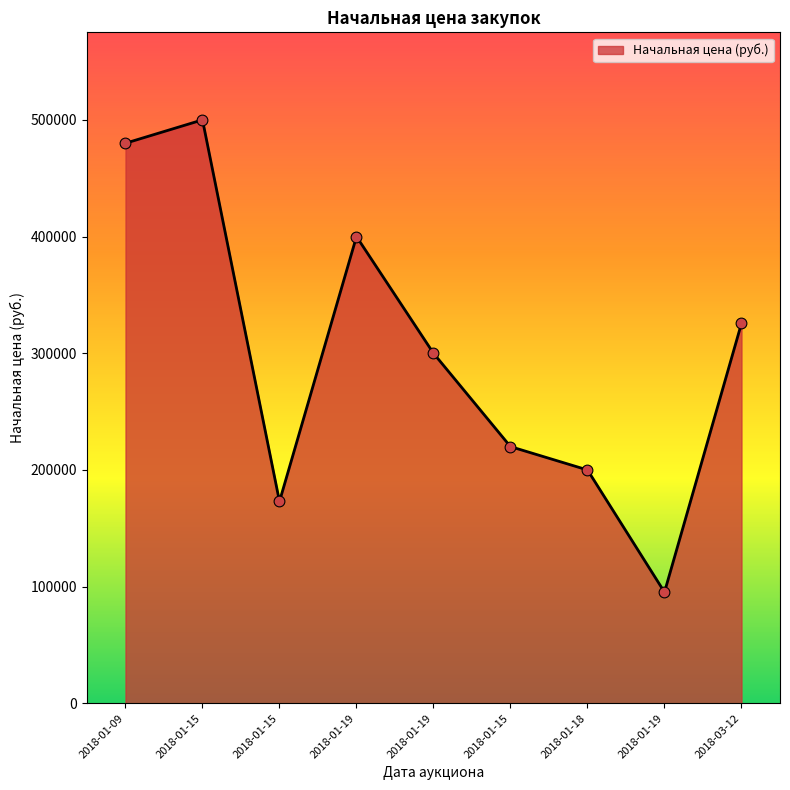

Is this an area chart (filled region under the line)?

Yes